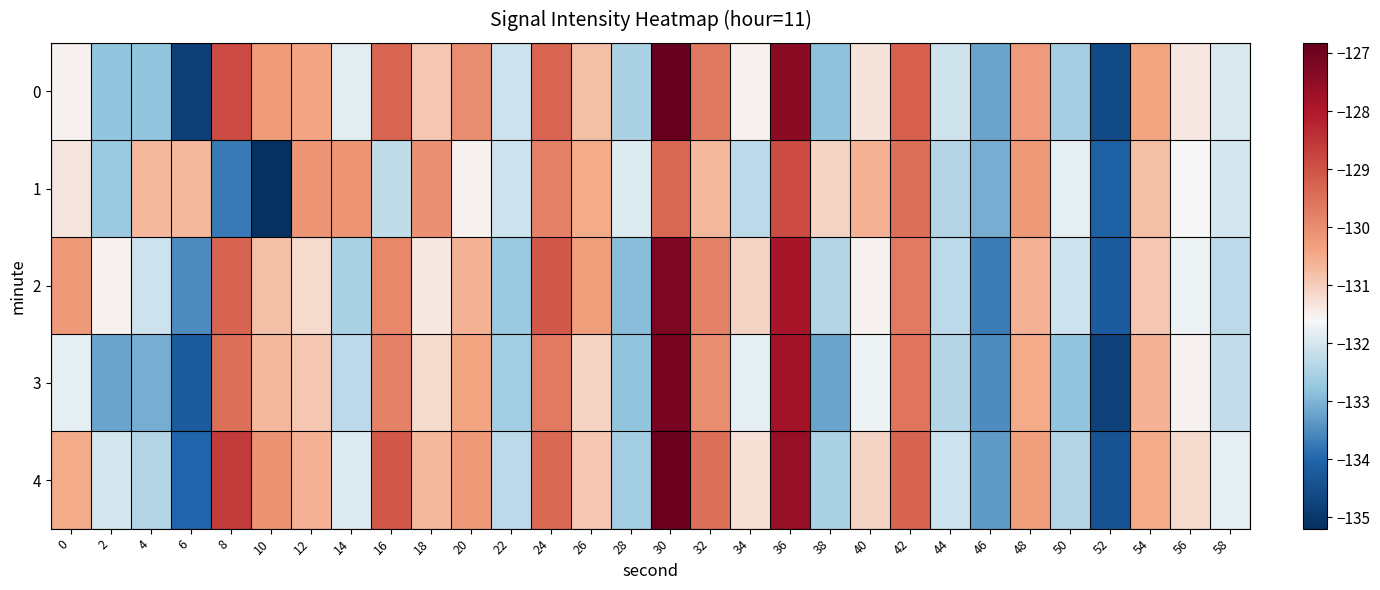

Reading right to left, transcribe all the data shown in this chart.

0: 58=-131.9	56=-131.4	54=-130.4	52=-134.6	50=-132.6	48=-130.2	46=-133.2	44=-132.1	42=-129.2	40=-131.3	38=-132.8	36=-127.4	34=-131.5	32=-129.7	30=-126.8	28=-132.5	26=-130.8	24=-129.3	22=-132.1	20=-130.0	18=-130.9	16=-129.3	14=-131.9	12=-130.4	10=-130.3	8=-128.9	6=-134.8	4=-132.8	2=-132.8	0=-131.5
1: 58=-132.0	56=-131.6	54=-130.8	52=-134.1	50=-131.8	48=-130.2	46=-133.1	44=-132.4	42=-129.5	40=-130.6	38=-131.1	36=-128.9	34=-132.3	32=-130.7	30=-129.4	28=-131.9	26=-130.5	24=-129.8	22=-132.1	20=-131.5	18=-130.1	16=-132.2	14=-130.1	12=-130.1	10=-135.2	8=-133.7	6=-130.7	4=-130.7	2=-132.7	0=-131.3
2: 58=-132.3	56=-131.7	54=-130.9	52=-134.2	50=-132.1	48=-130.6	46=-133.7	44=-132.3	42=-129.7	40=-131.5	38=-132.4	36=-127.9	34=-131.1	32=-129.8	30=-127.2	28=-132.9	26=-130.3	24=-129.1	22=-132.7	20=-130.6	18=-131.4	16=-129.9	14=-132.5	12=-131.2	10=-130.8	8=-129.3	6=-133.5	4=-132.1	2=-131.5	0=-130.2
3: 58=-132.2	56=-131.5	54=-130.6	52=-134.8	50=-132.8	48=-130.5	46=-133.5	44=-132.4	42=-129.6	40=-131.7	38=-133.2	36=-127.8	34=-131.8	32=-130.0	30=-127.1	28=-132.8	26=-131.1	24=-129.7	22=-132.6	20=-130.4	18=-131.2	16=-129.8	14=-132.3	12=-130.9	10=-130.7	8=-129.5	6=-134.2	4=-133.1	2=-133.2	0=-131.8
4: 58=-131.8	56=-131.2	54=-130.5	52=-134.4	50=-132.4	48=-130.3	46=-133.3	44=-132.1	42=-129.3	40=-131.1	38=-132.5	36=-127.6	34=-131.3	32=-129.5	30=-126.9	28=-132.6	26=-130.9	24=-129.4	22=-132.3	20=-130.2	18=-130.7	16=-129.1	14=-131.9	12=-130.6	10=-130.1	8=-128.6	6=-134.0	4=-132.4	2=-132.0	0=-130.5